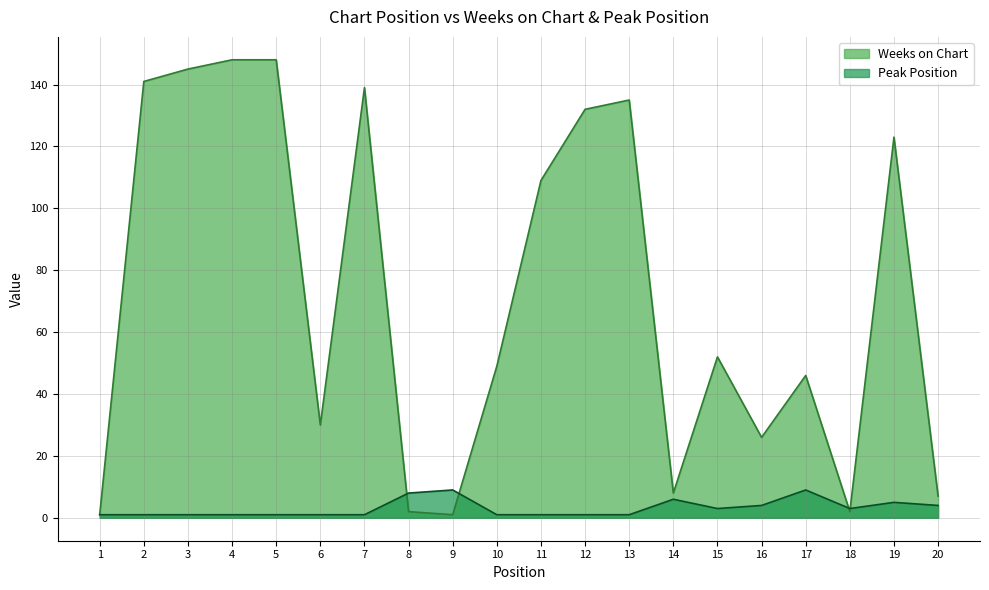

True or false: Peak Position has more than 0 interior local peaks.

True